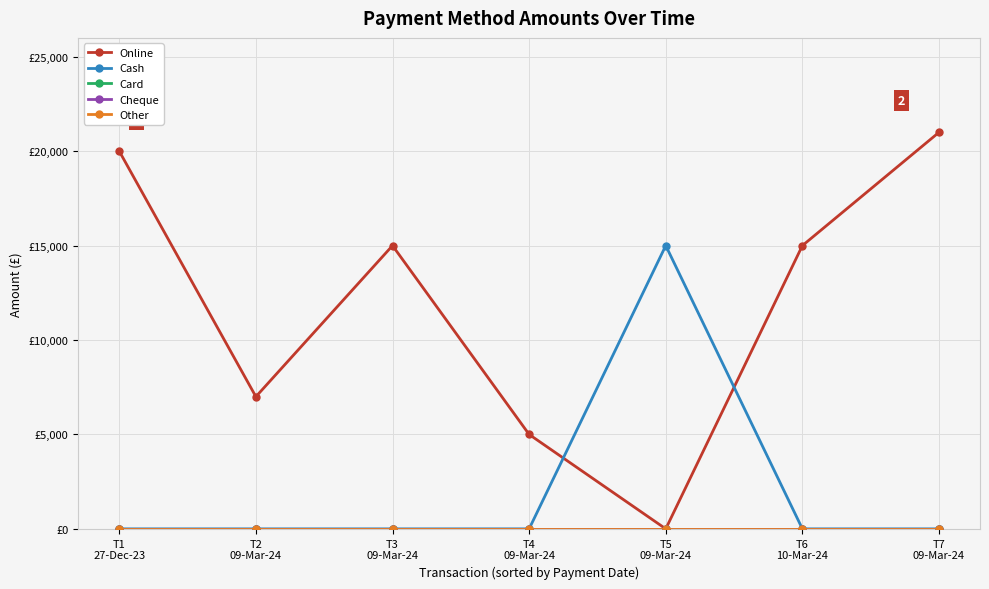

Which has a higher value, T1
27-Dec-23 or T3
09-Mar-24?

T1
27-Dec-23